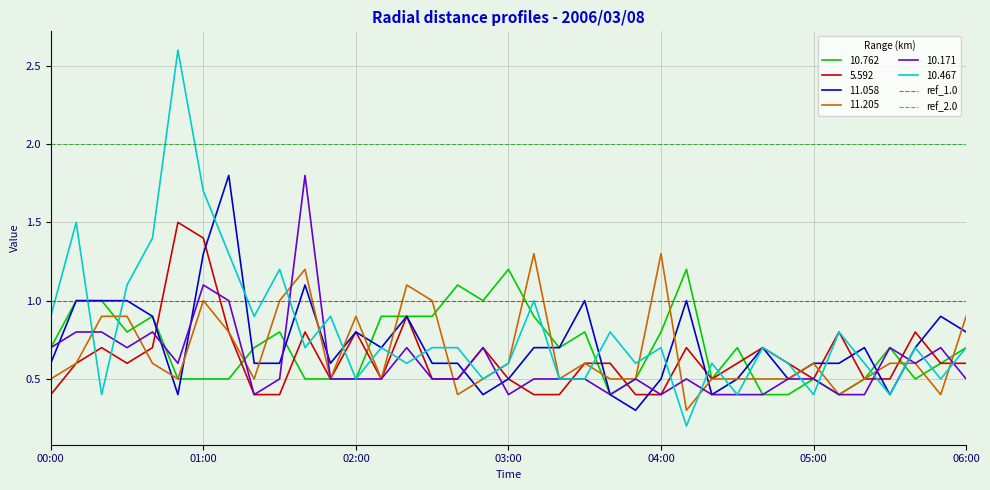

What value does the 11.058 series have at 06:00?

0.8